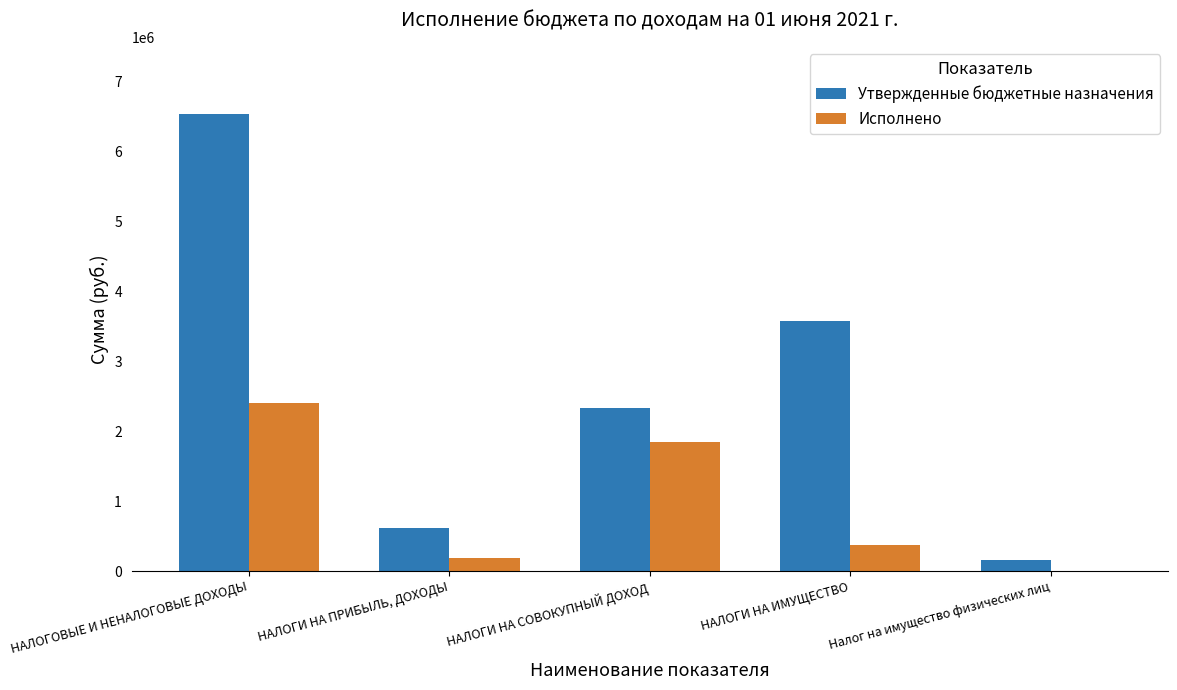

Reading right to left, what are all the values shown in this chart?

Утвержденные бюджетные назначения: Налог на имущество физических лиц=163500.0	НАЛОГИ НА ИМУЩЕСТВО=3584300.0	НАЛОГИ НА СОВОКУПНЫЙ ДОХОД=2333200.0	НАЛОГИ НА ПРИБЫЛЬ, ДОХОДЫ=610700.0	НАЛОГОВЫЕ И НЕНАЛОГОВЫЕ ДОХОДЫ=6544700.0
Исполнено: Налог на имущество физических лиц=3709.5	НАЛОГИ НА ИМУЩЕСТВО=373382.6	НАЛОГИ НА СОВОКУПНЫЙ ДОХОД=1849347.5	НАЛОГИ НА ПРИБЫЛЬ, ДОХОДЫ=182485.8	НАЛОГОВЫЕ И НЕНАЛОГОВЫЕ ДОХОДЫ=2410515.9